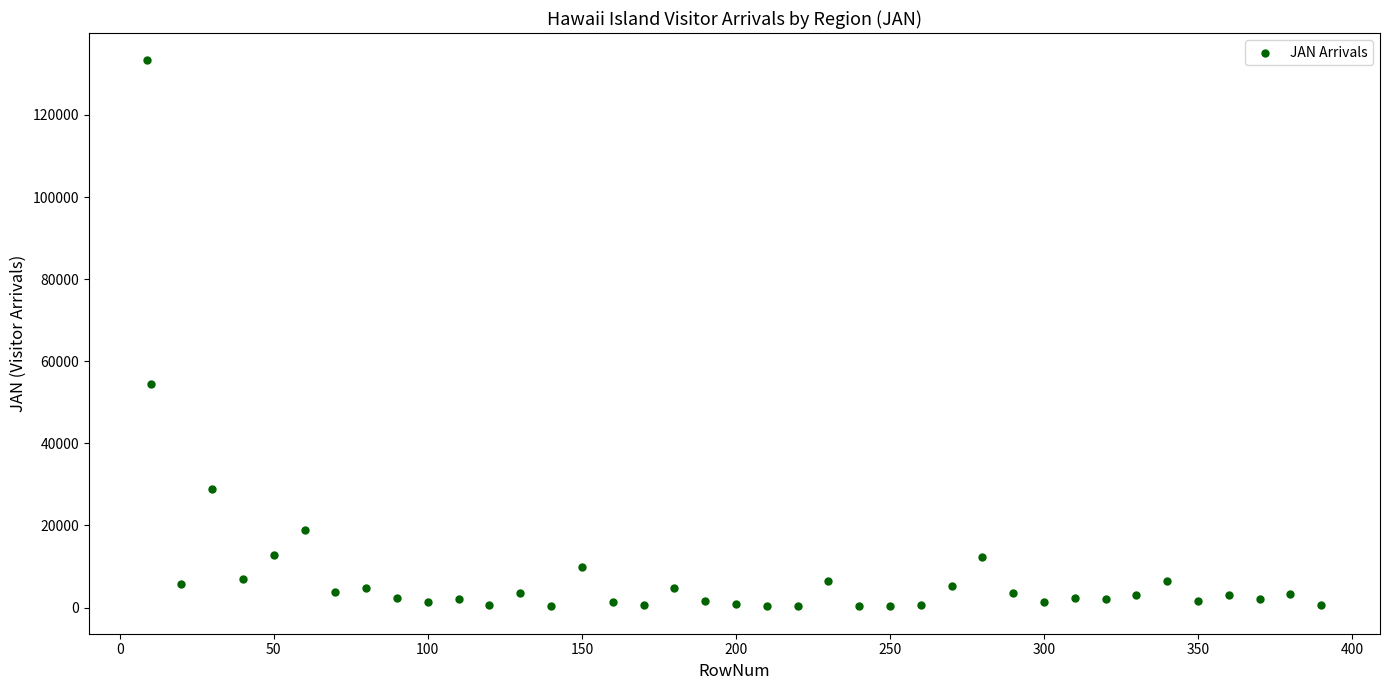

What Y value in the scatter plot is closest to 66794?

54516.1